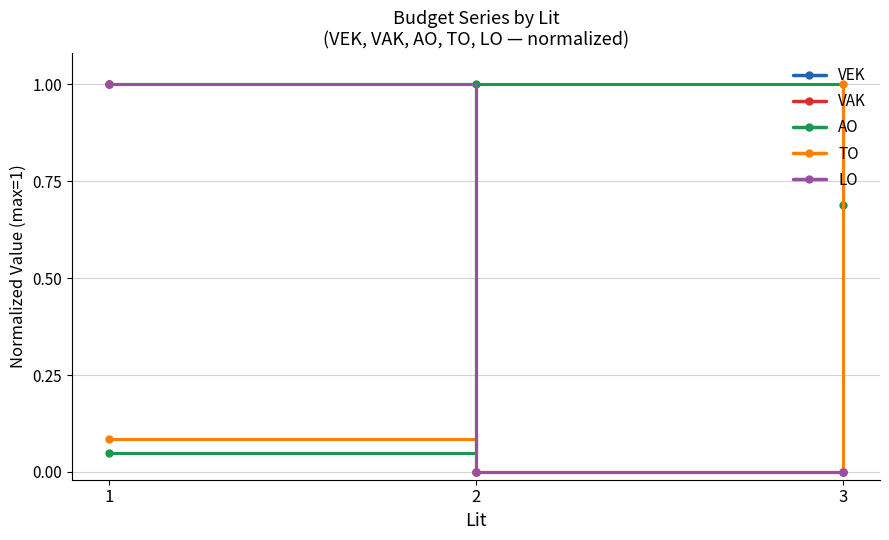

Which has a higher value, 1 or 3?

1